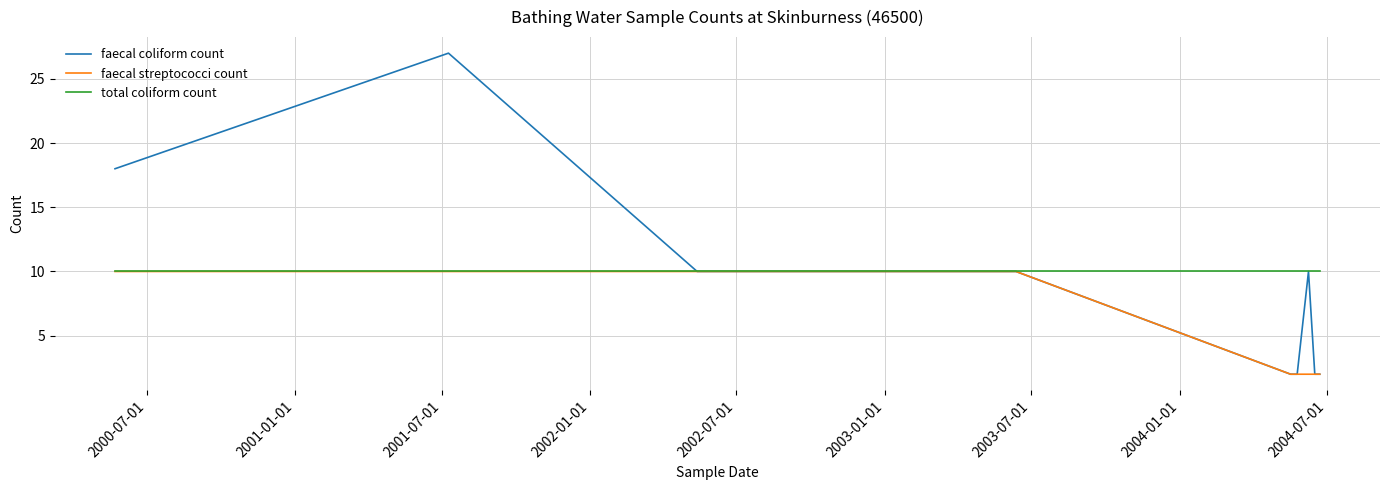

What is the minimum value for total coliform count?

10